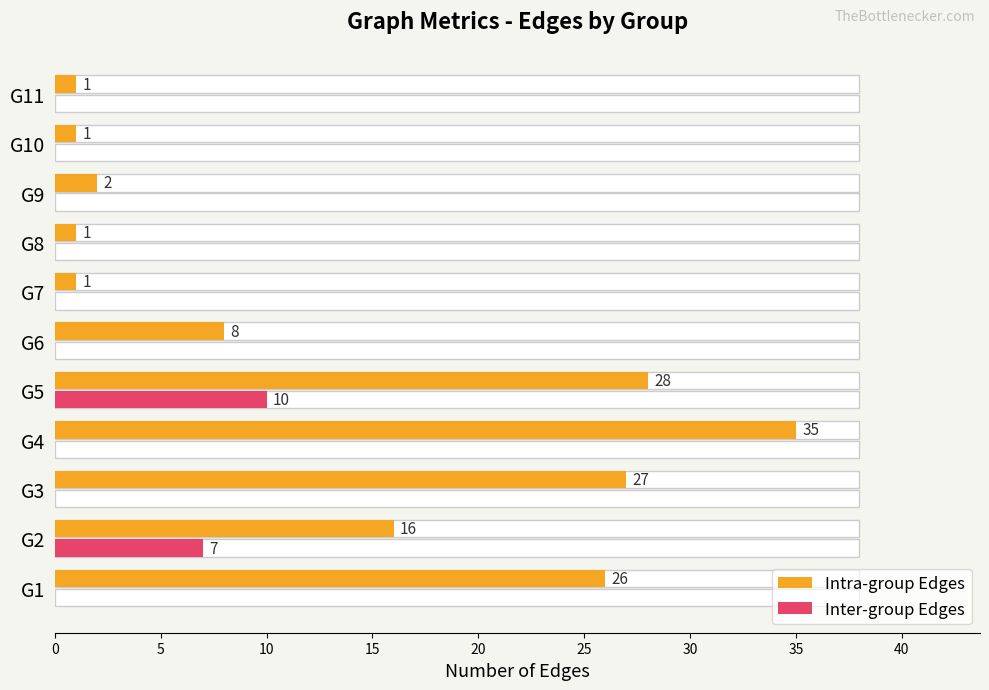

Is the value of Intra-group Edges at G6 greater than the value of Inter-group Edges at G4?

Yes